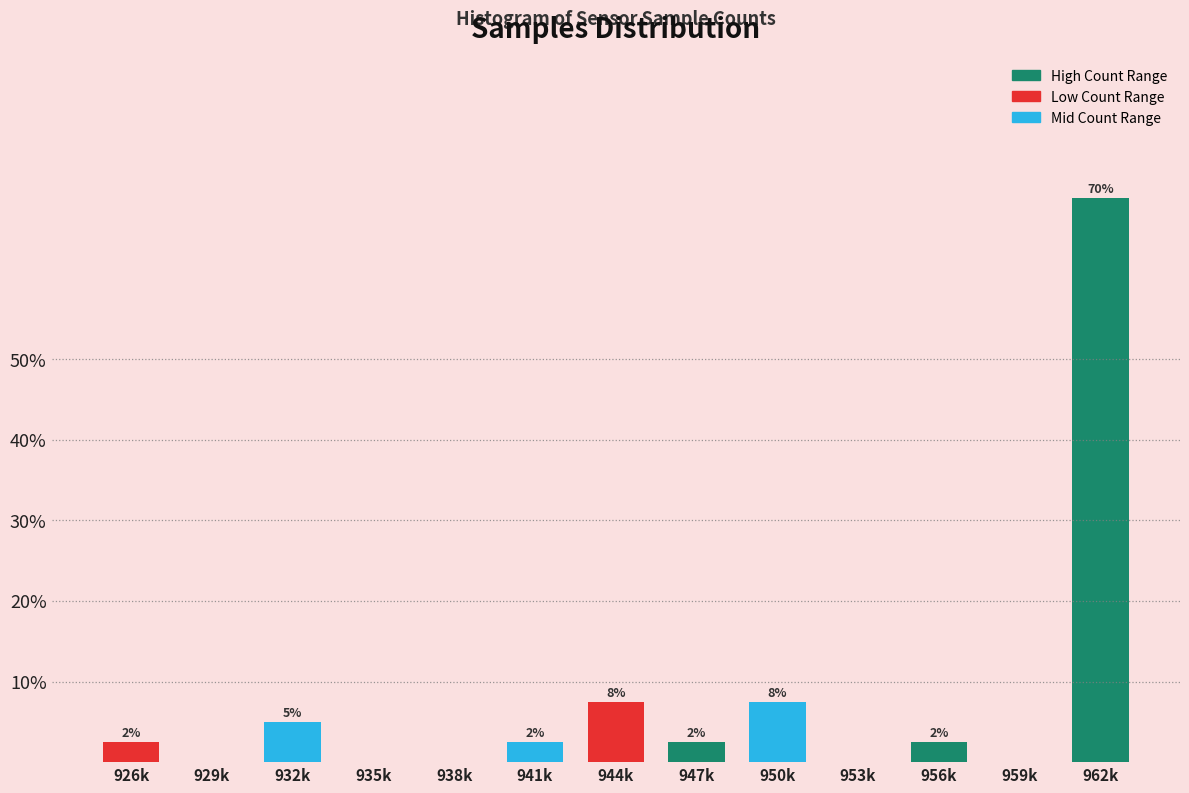

Are the bars horizontal?

No